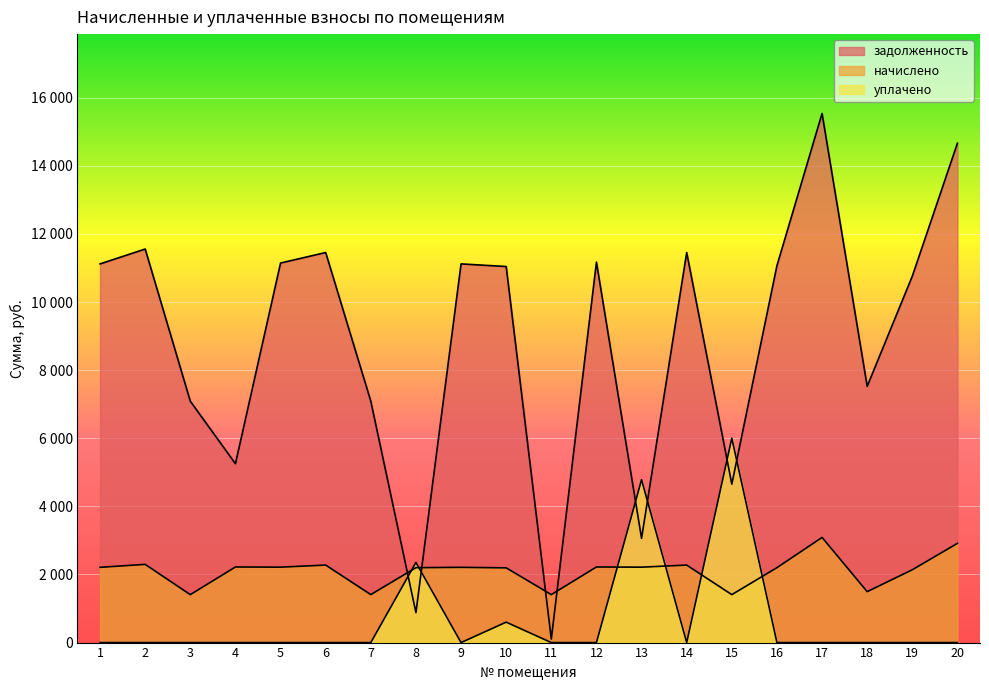

What are all the series names shown in the legend?

задолженность, начислено, уплачено